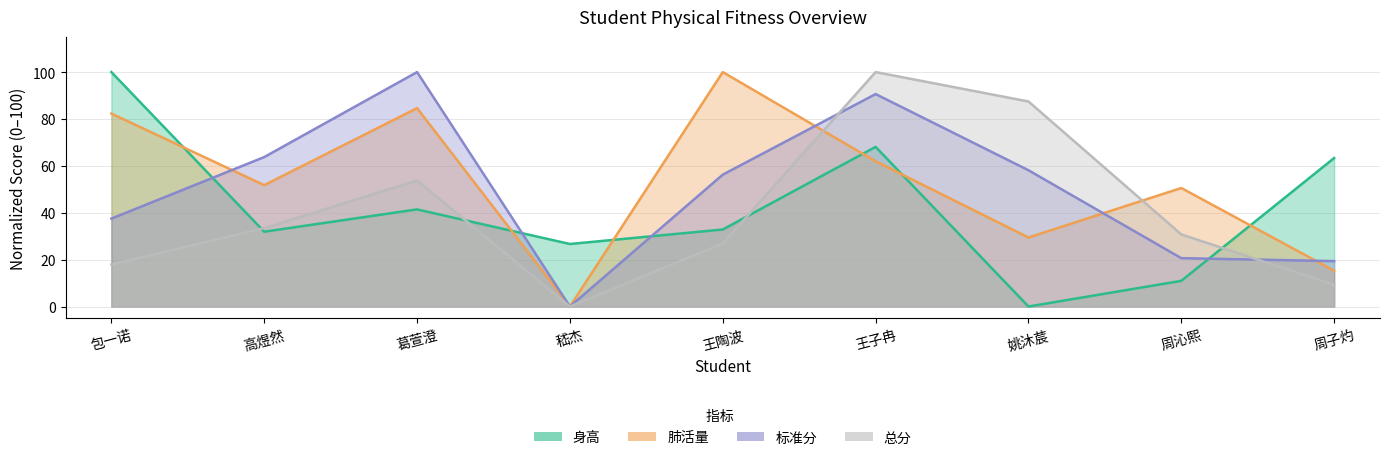

Which has a higher value, 周子灼 or 姚沐莀?

周子灼